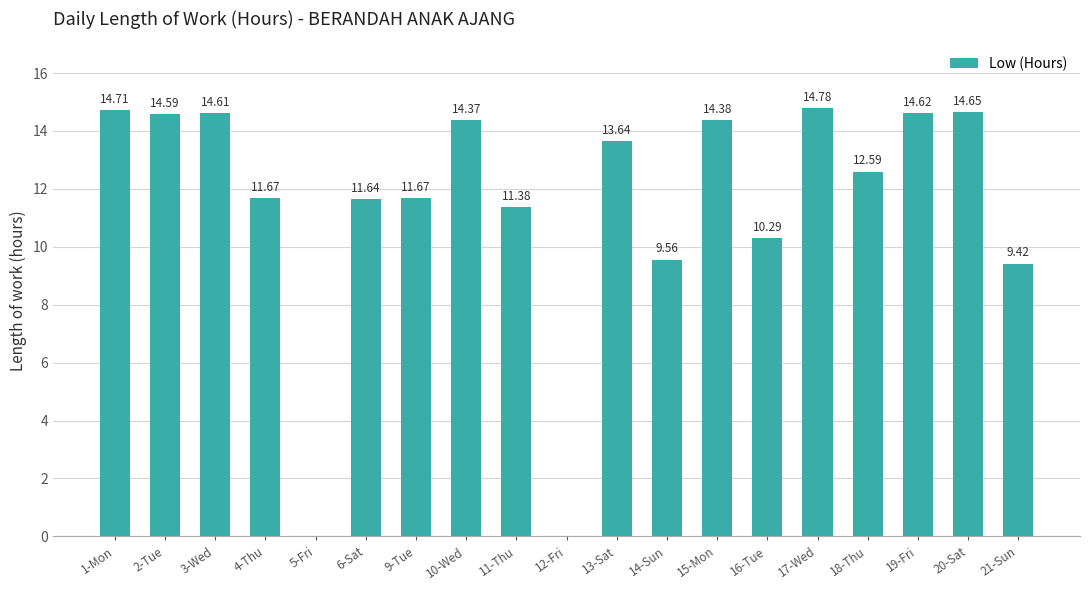

Reading left to right, extract all data points from this chart.

1-Mon=14.7	2-Tue=14.6	3-Wed=14.6	4-Thu=11.7	5-Fri=0.0	6-Sat=11.6	9-Tue=11.7	10-Wed=14.4	11-Thu=11.4	12-Fri=0.0	13-Sat=13.6	14-Sun=9.6	15-Mon=14.4	16-Tue=10.3	17-Wed=14.8	18-Thu=12.6	19-Fri=14.6	20-Sat=14.7	21-Sun=9.4